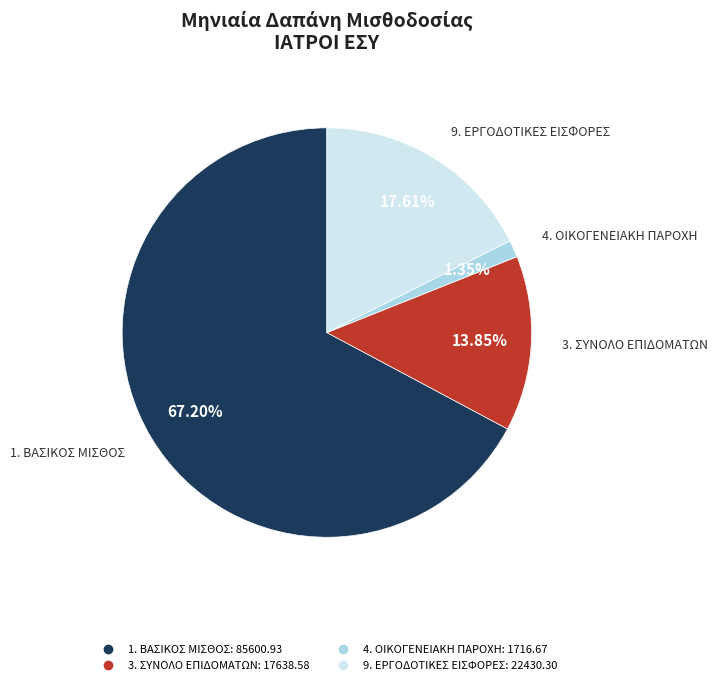

Is there a majority slice in this chart?

Yes